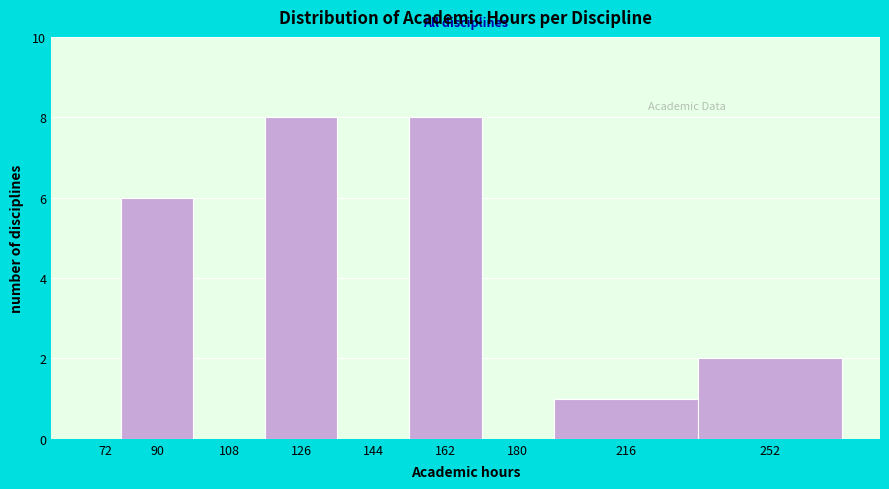

Reading left to right, extract all data points from this chart.

72=0	90=6	108=0	126=8	144=0	162=8	180=0	216=1	252=2